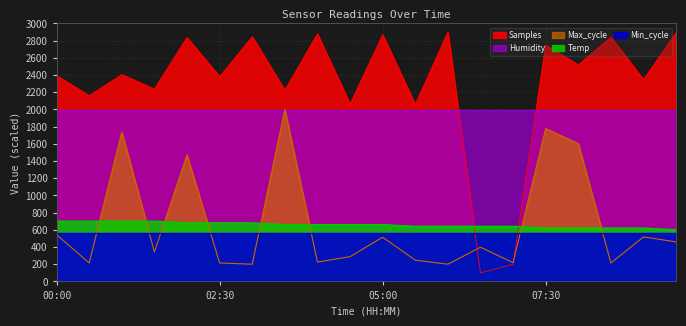

How many interior local valleys does the Max_cycle series have?

7